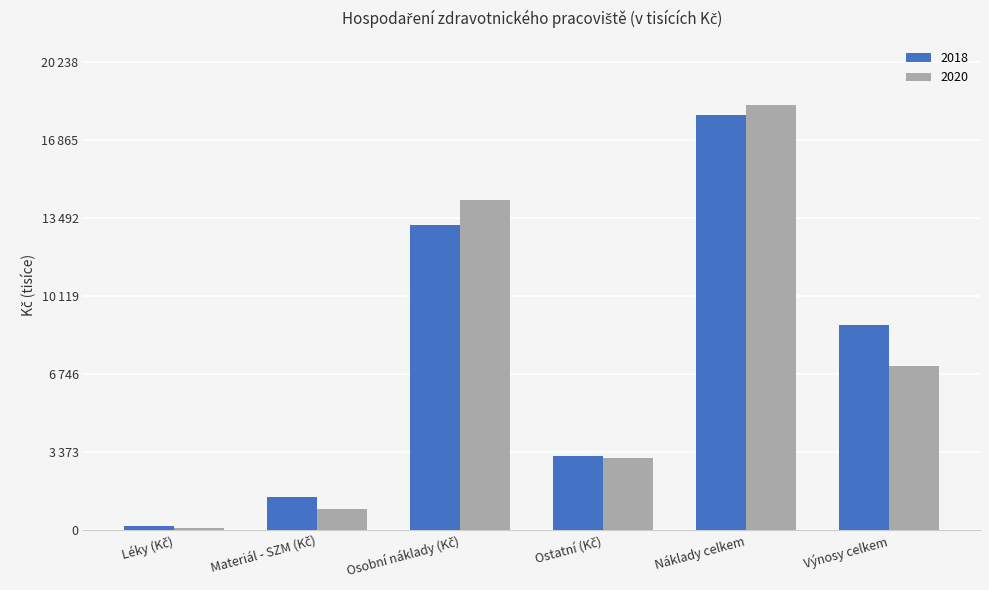

What is the difference between the highest and lowest values at Výnosy celkem?

1802.2